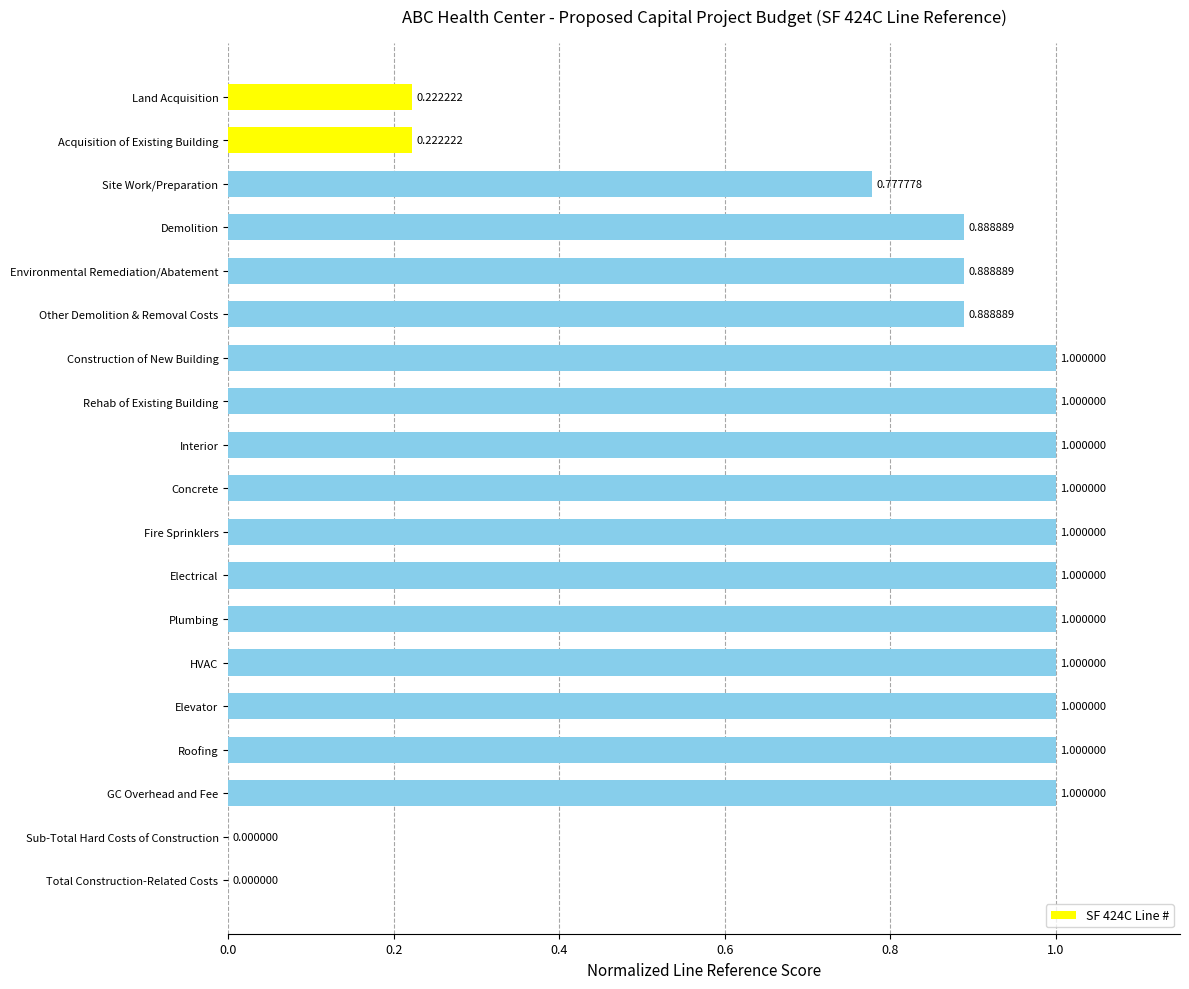

What is the sum of all values?

14.9